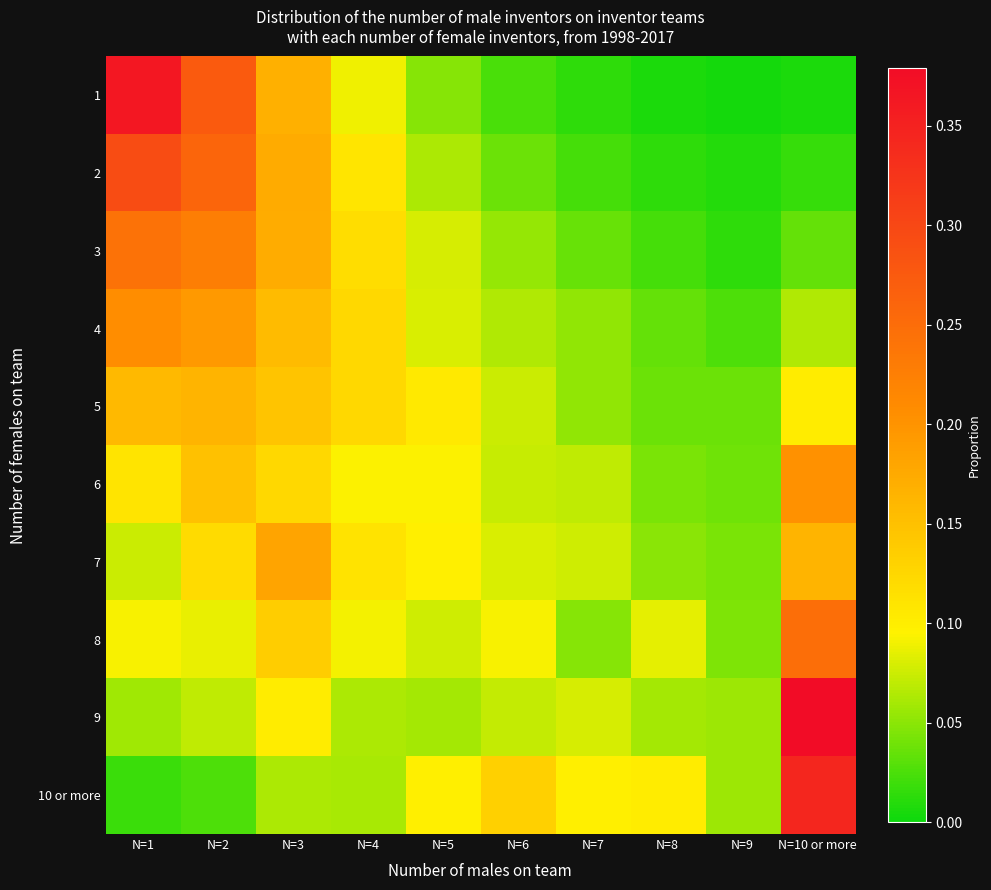

Between N=9 and N=2, which is larger?

N=2